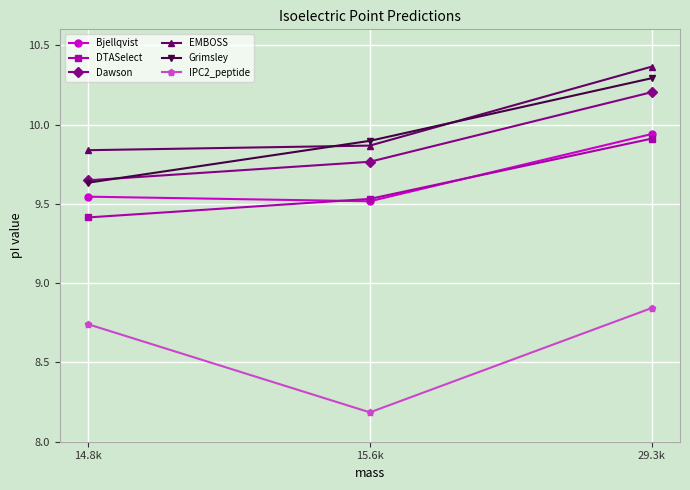

What is the label of the 1st point from the left?

14.8k